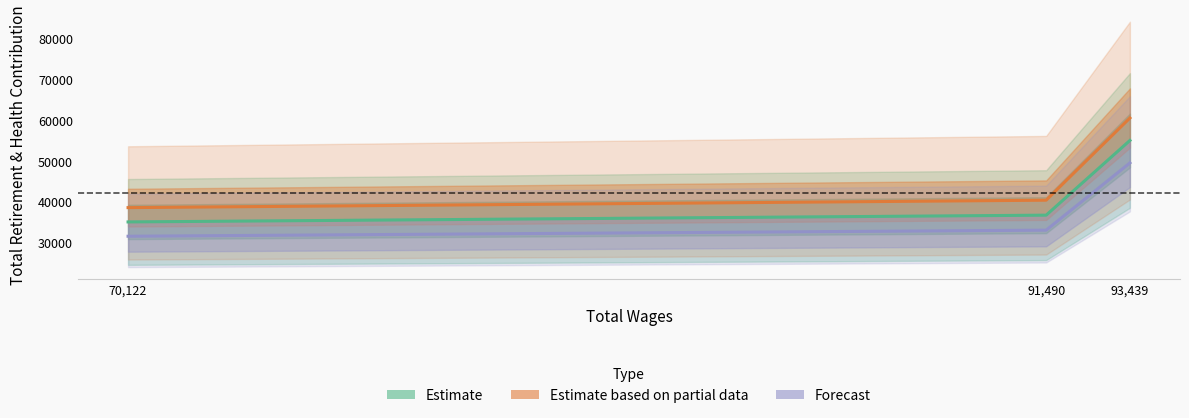

What is the difference between the Forecast values at 93,439 and 91,490?

16477.2